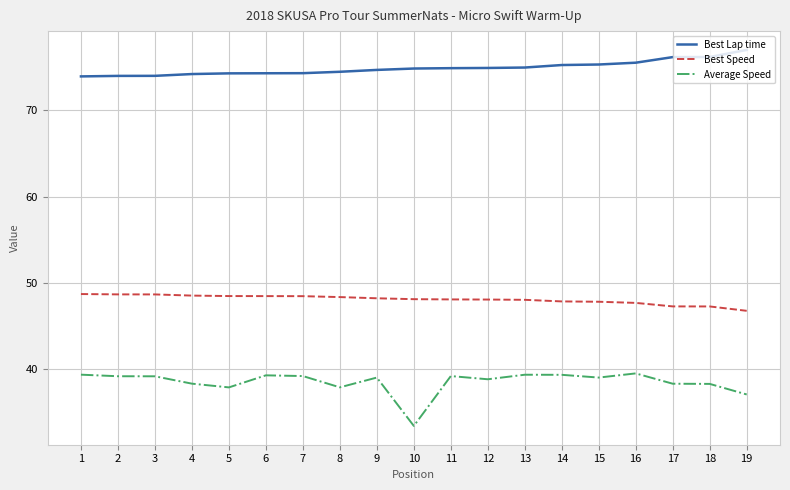

What are all the series names shown in the legend?

Best Lap time, Best Speed, Average Speed